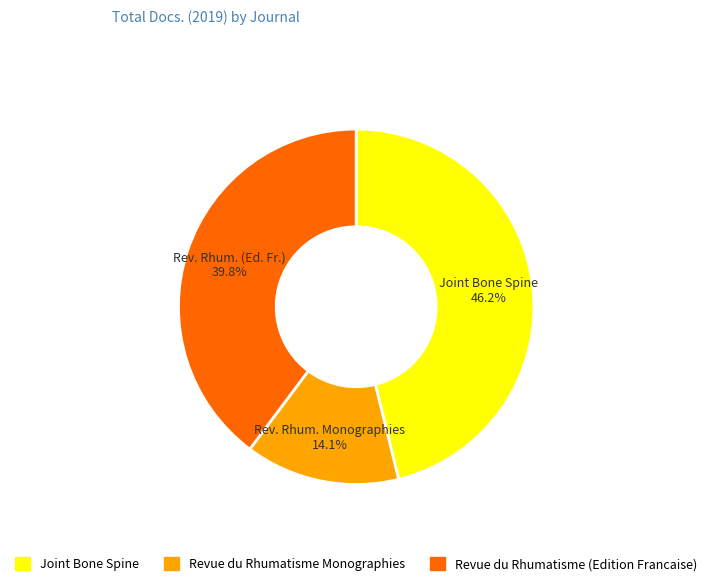

Do Joint Bone Spine and Revue du Rhumatisme (Edition Francaise) together represent more than half of the pie?

Yes